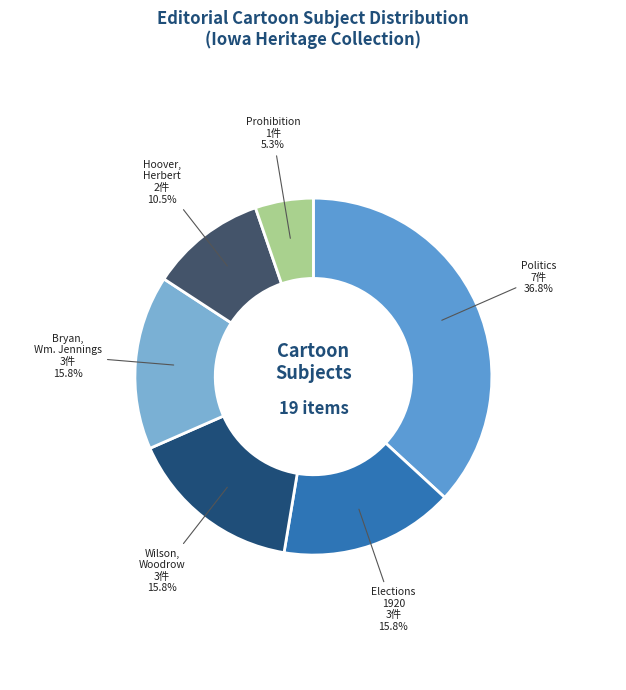

What percentage do Wilson, Woodrow and Politics together represent?

52.6%